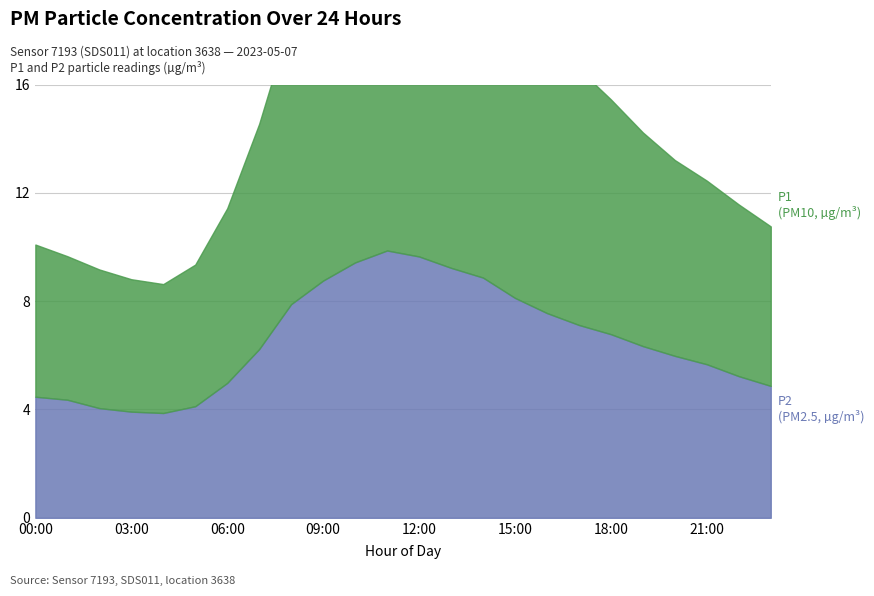

Is it true that P1 equals 5.2 at 05:00?

True